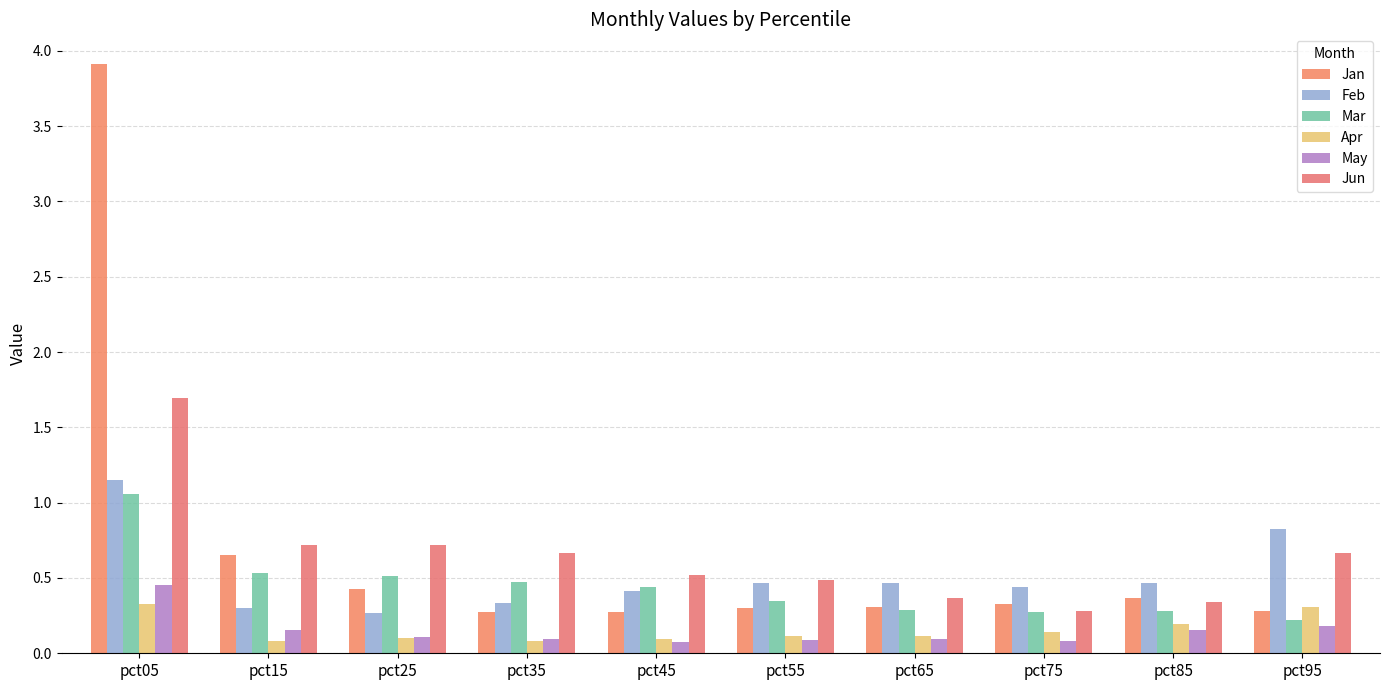

Which series has the largest range (max minus min)?

Jan